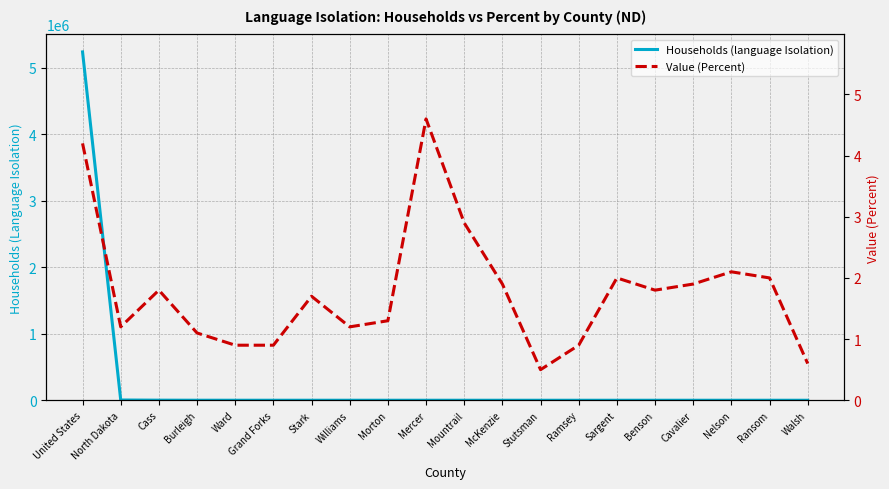

What is the label of the 11th point from the right?

Mercer